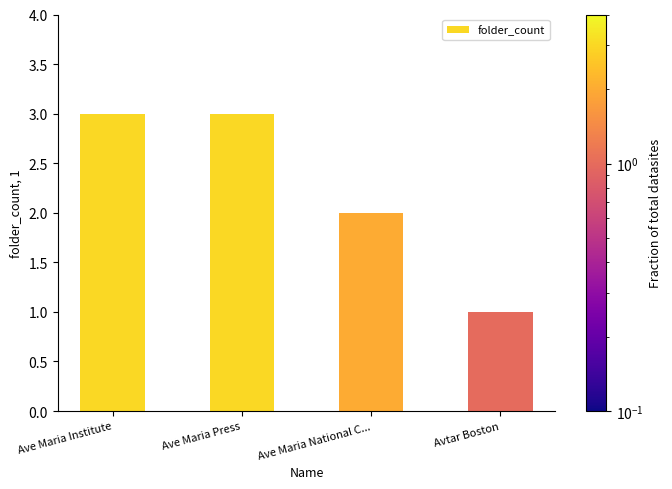

Reading left to right, transcribe all the data shown in this chart.

3	3	2	1